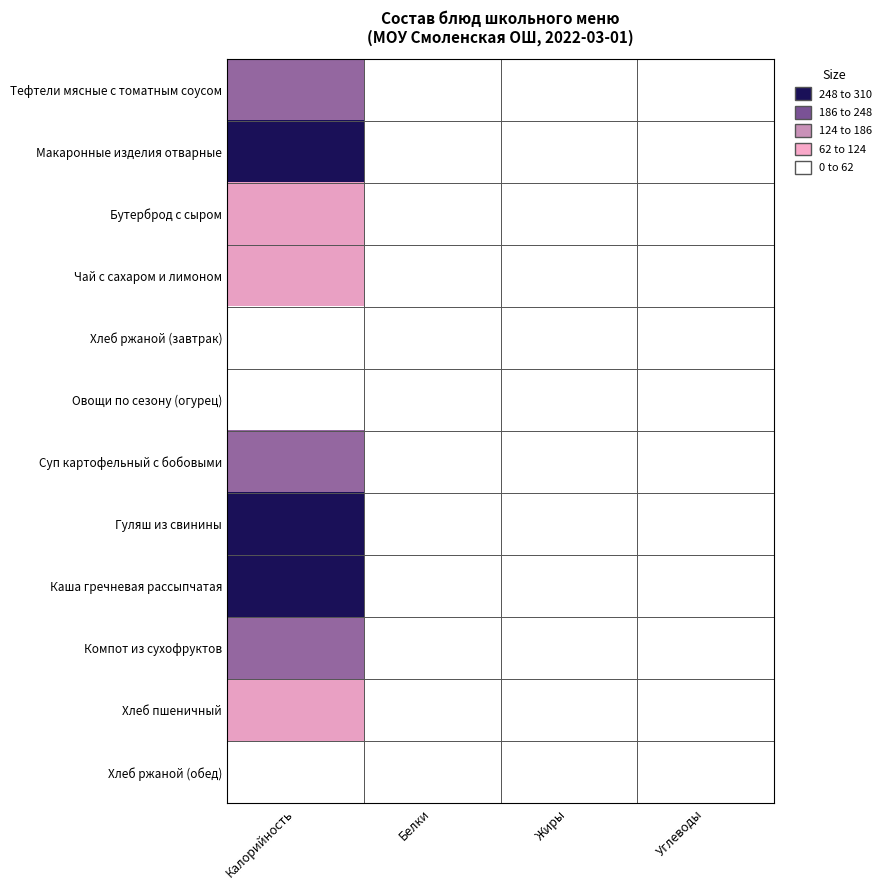

What is the difference between the highest and lowest values at Белки?

8.4